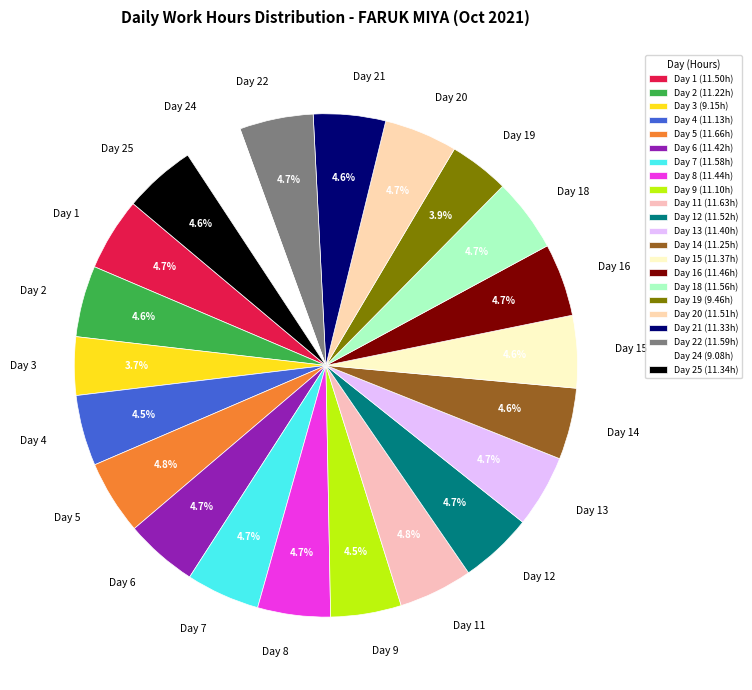

Which has a higher value, Day 19 or Day 4?

Day 4